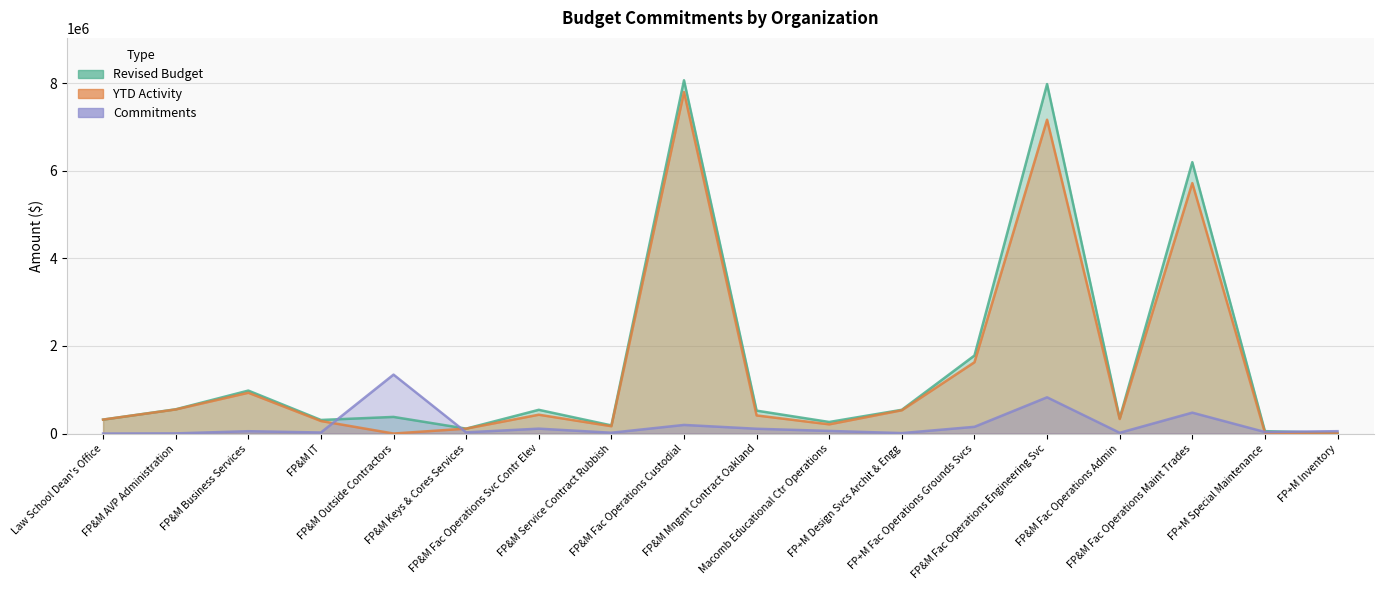

What is the greatest value displayed?

8070092.6